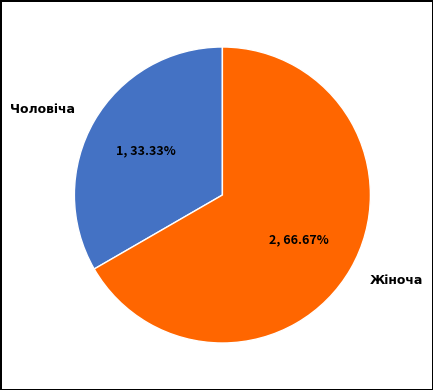

Which has a higher value, Жіноча or Чоловіча?

Жіноча